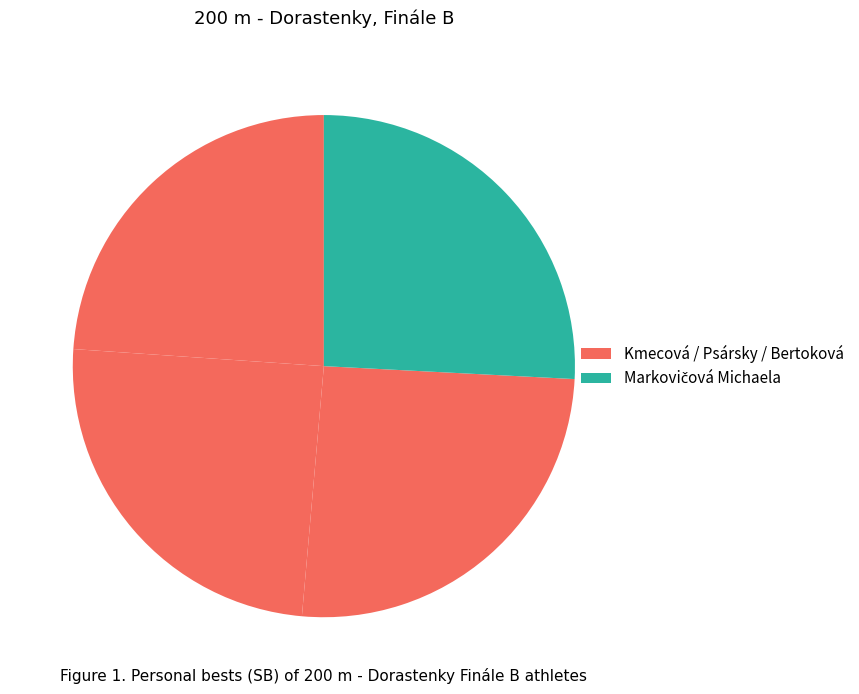

How many segments does this pie chart have?

4